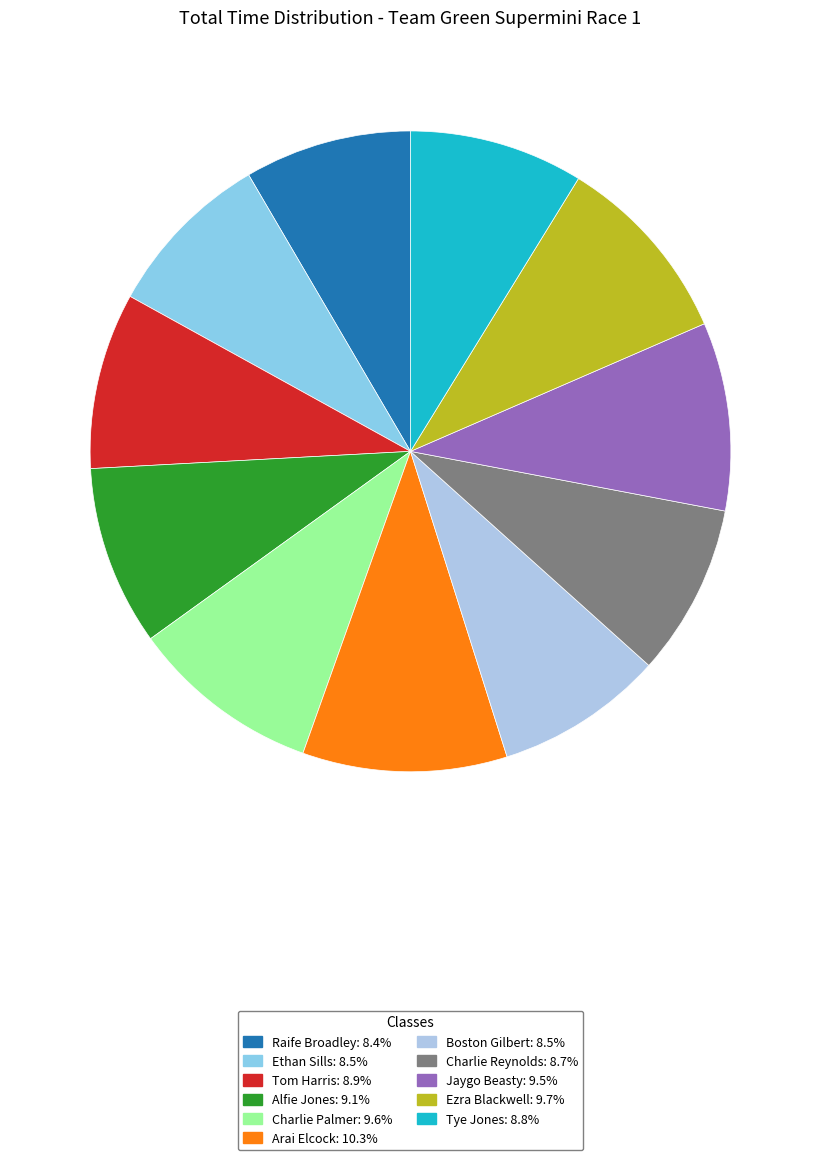

Count the number of slices in the pie.

11